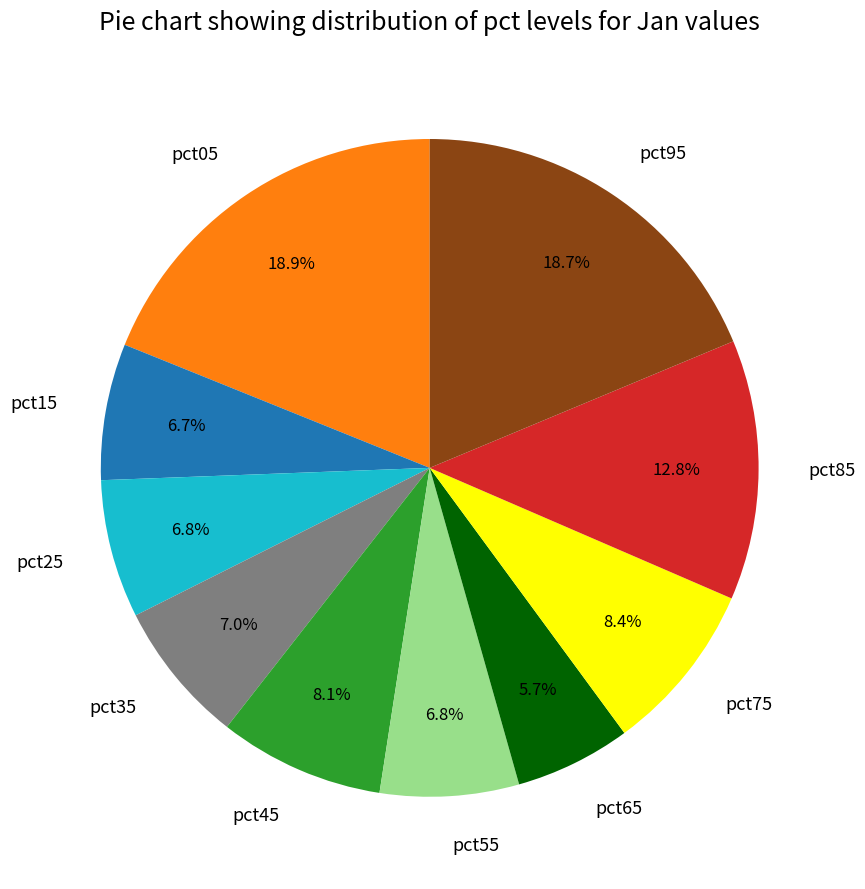

True or false: pct25 accounts for 7% of the total.

True